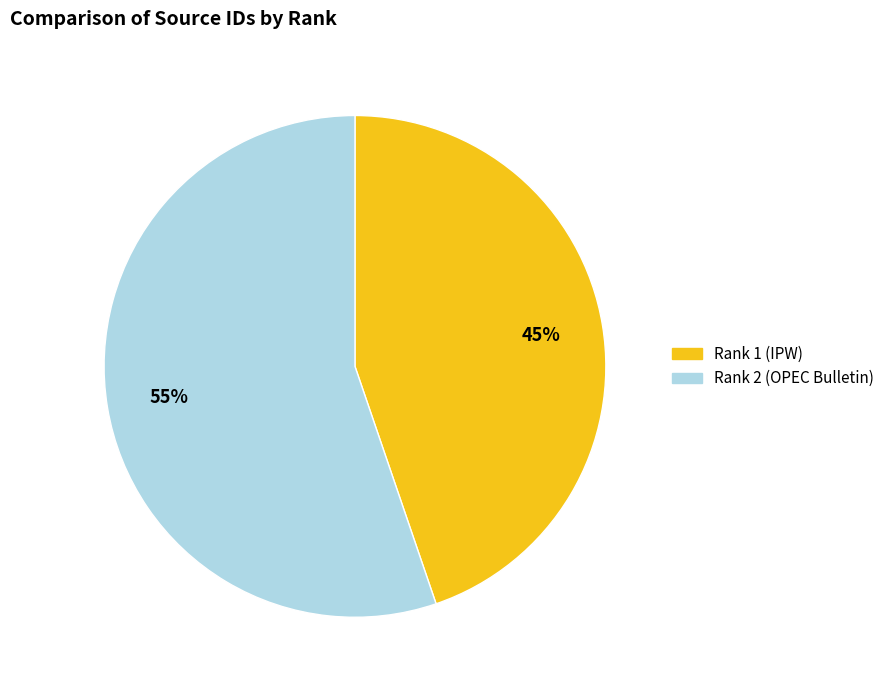

To the nearest percent, what is the difference between the largest and smallest slice percentages?

10%